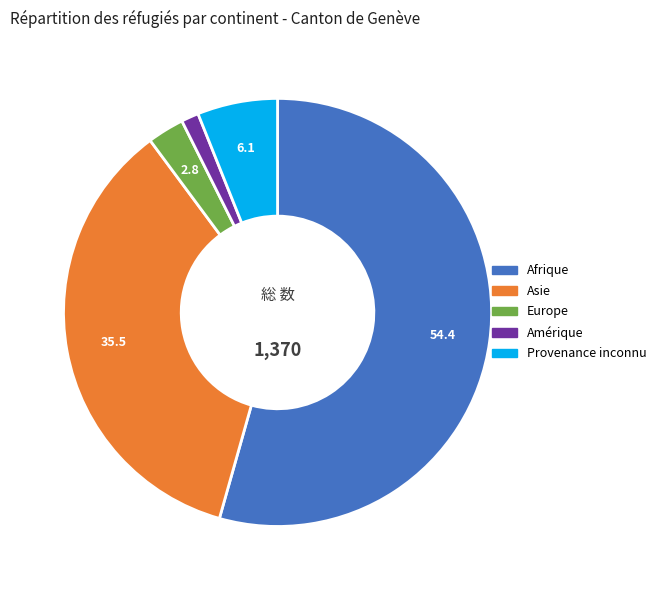

The Amérique slice represents 1% of the pie. True or false?

True